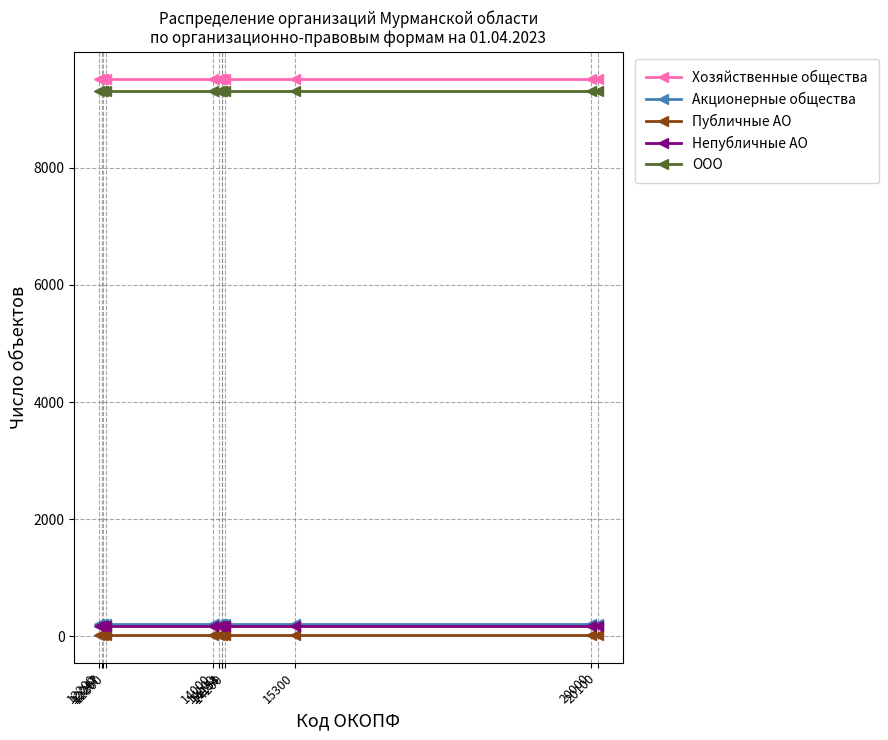

Does the chart have visible grid lines?

Yes